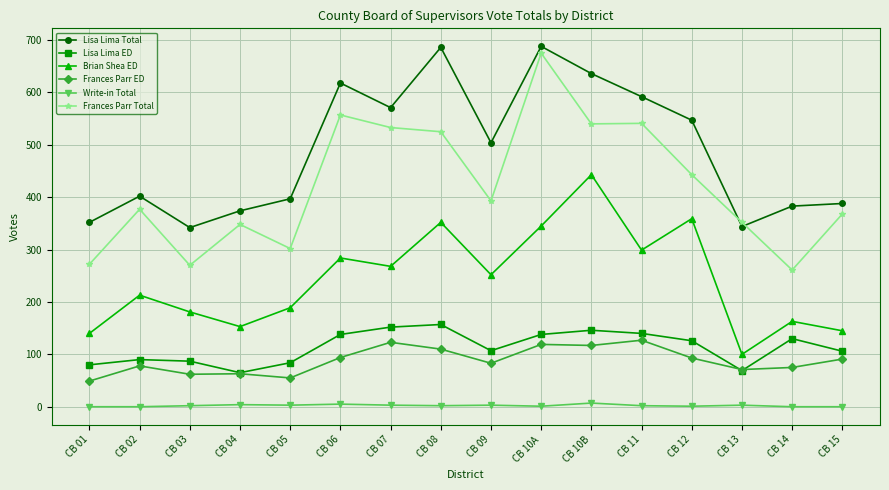

Where is Frances Parr Total nearest to the value 468?

CB 12